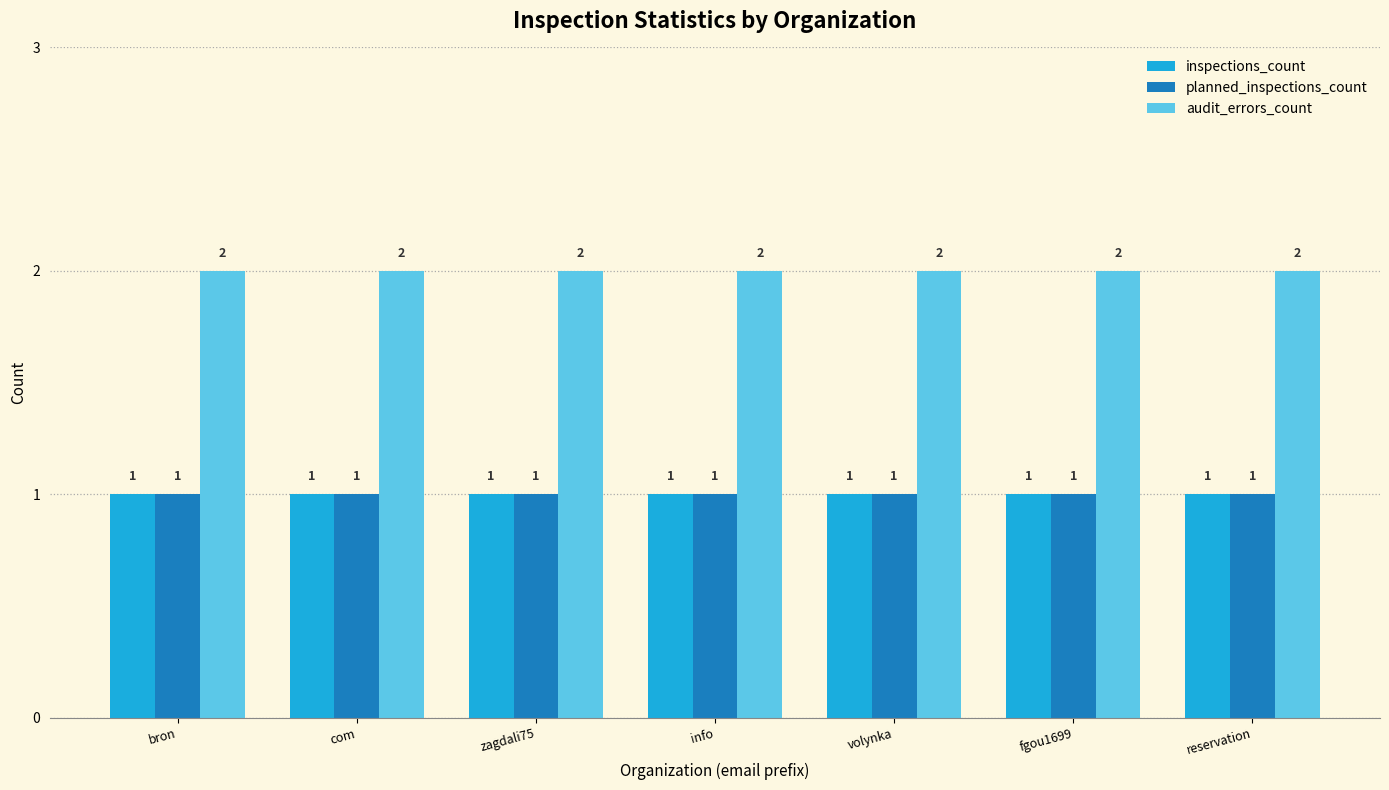

What is the smallest value displayed?

1